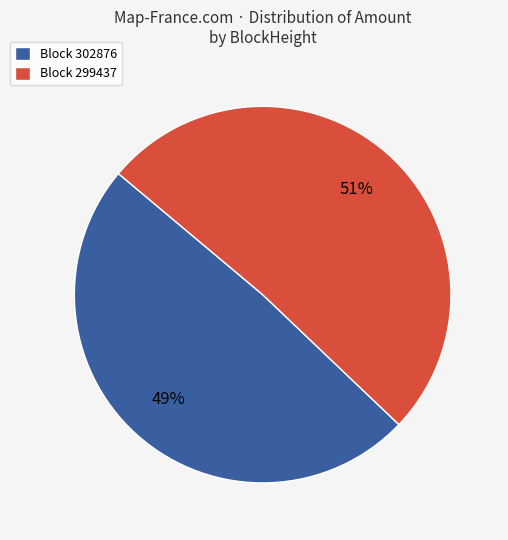

Which slice is the largest?

Block 299437